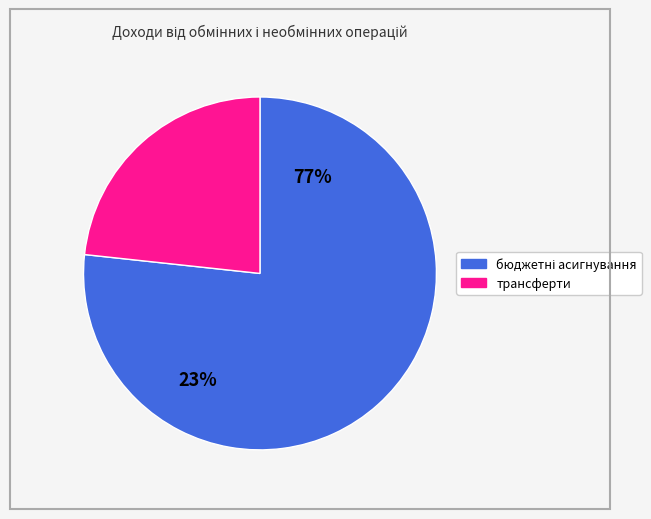

Does трансферти represent more than half of the total?

No